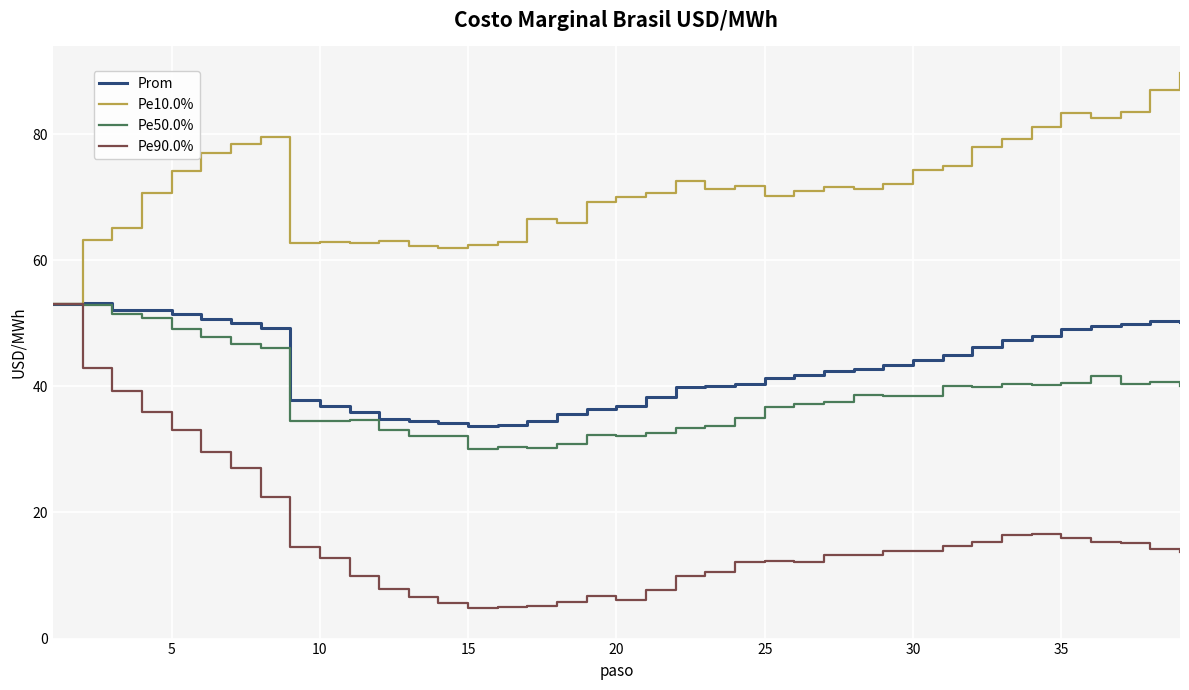

What is the minimum value shown in the chart?

4.9